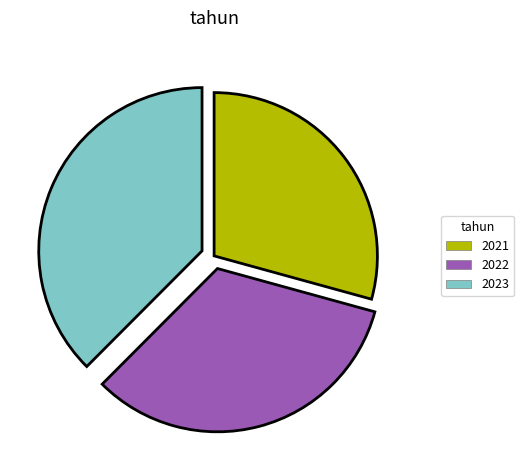

Rank the categories by value from lowest to highest.

2021, 2022, 2023